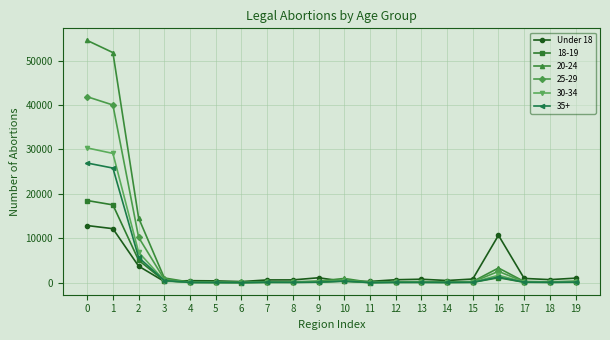

Is the value of 25-29 at 1 greater than the value of 30-34 at 9?

Yes